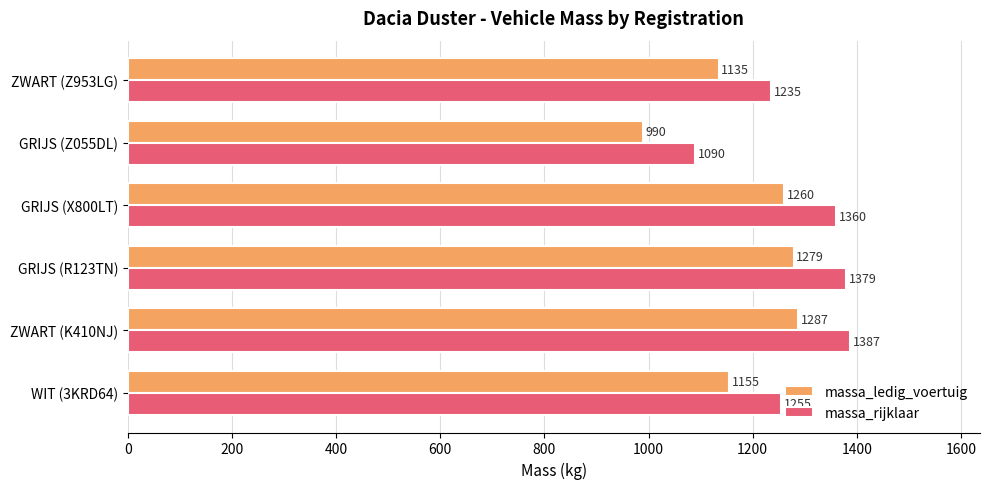

At which category is the sum across all series the highest?

ZWART (K410NJ)